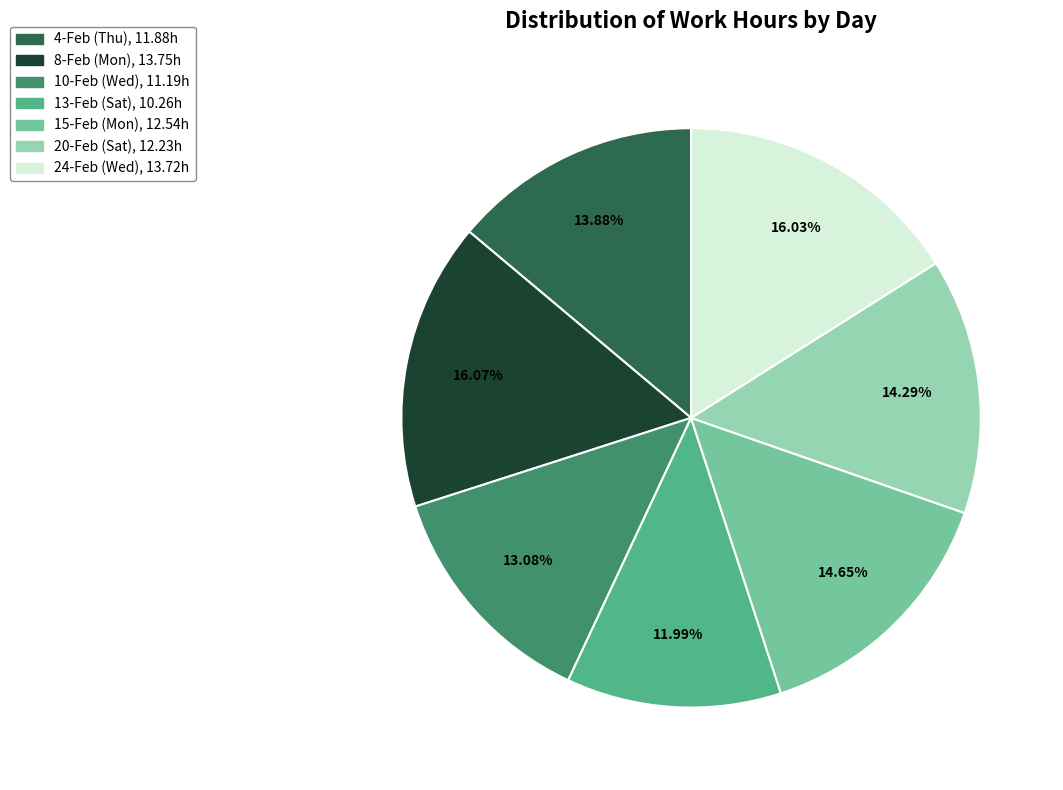

Is it true that 24-Feb (Wed) is 16% of the pie?

True